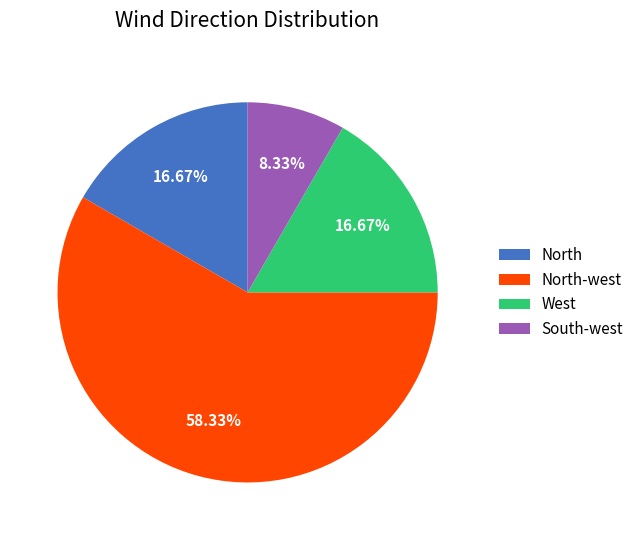

What is the ratio of the value at North-west to the value at West?

3.5